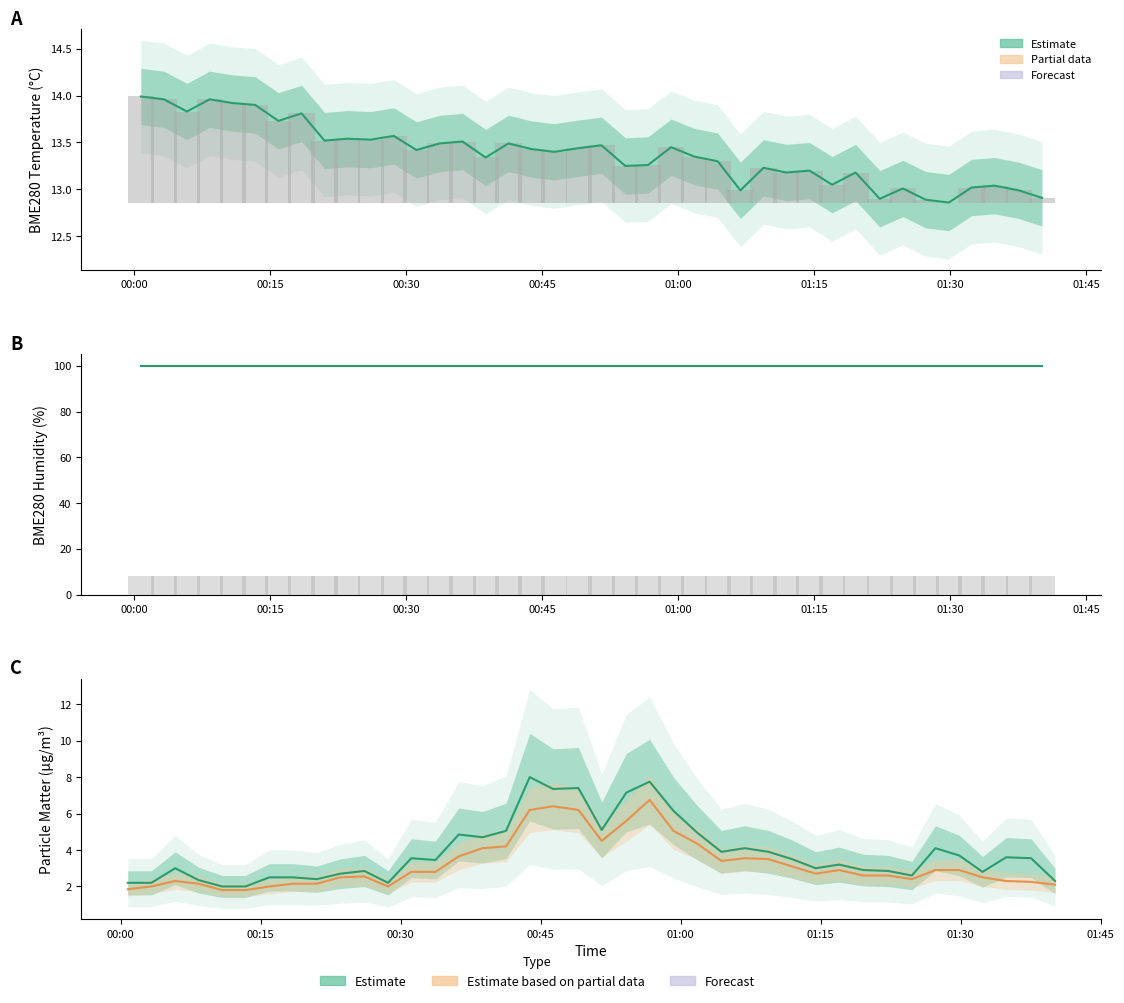

The BME280_humidity series shows 177.9 at 17. True or false?

False